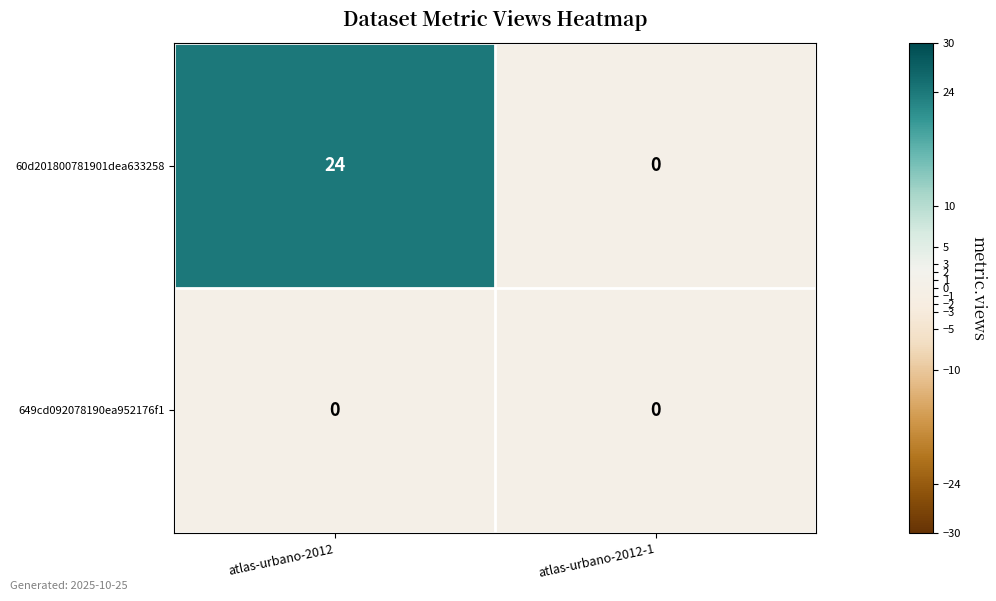

Reading left to right, extract all data points from this chart.

60d201800781901dea633258: 24	0
649cd092078190ea952176f1: 0	0